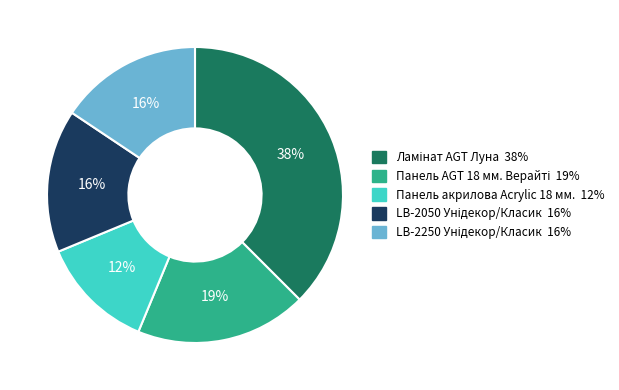

The Панель акрилова Acrylic 18 мм. slice represents 22% of the pie. True or false?

False